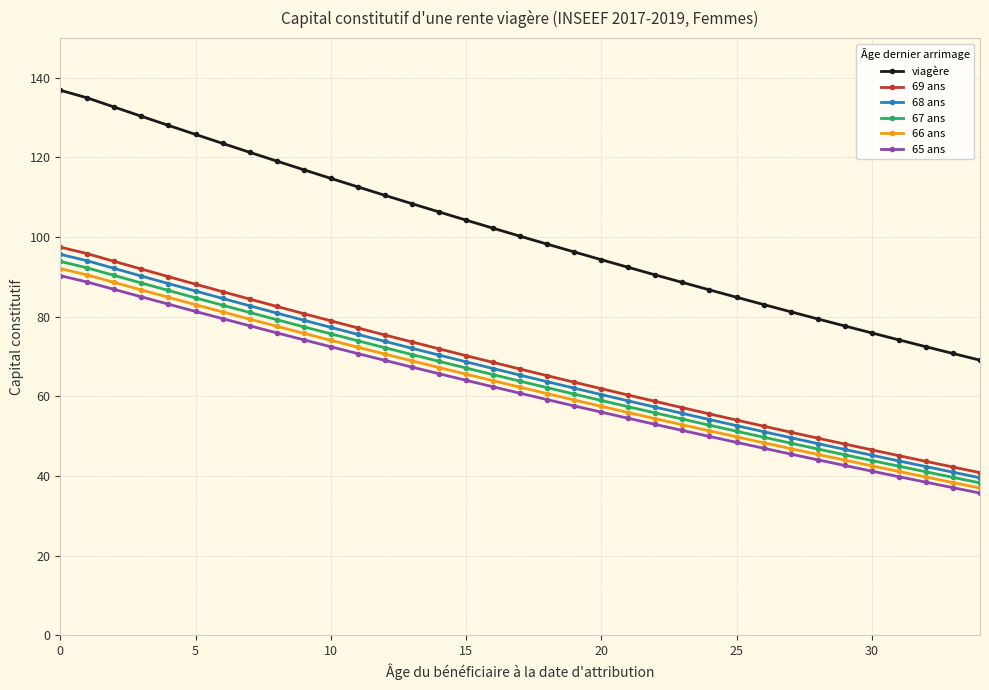

Which series has the largest total across all categories?

viagère